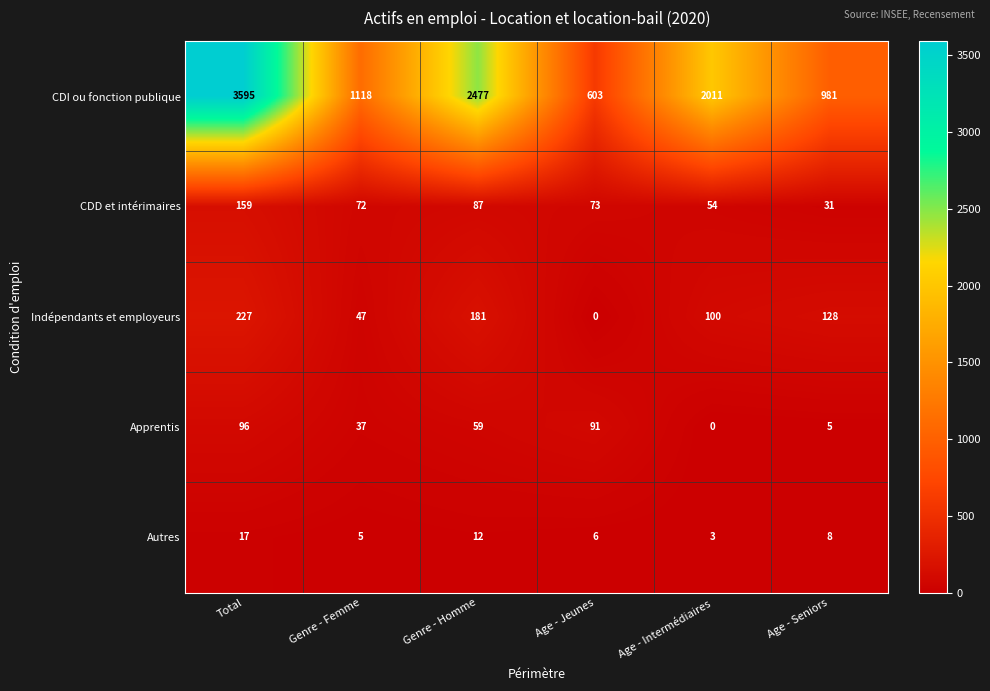

Which category has the lowest value in the CDI ou fonction publique series?

Age - Jeunes